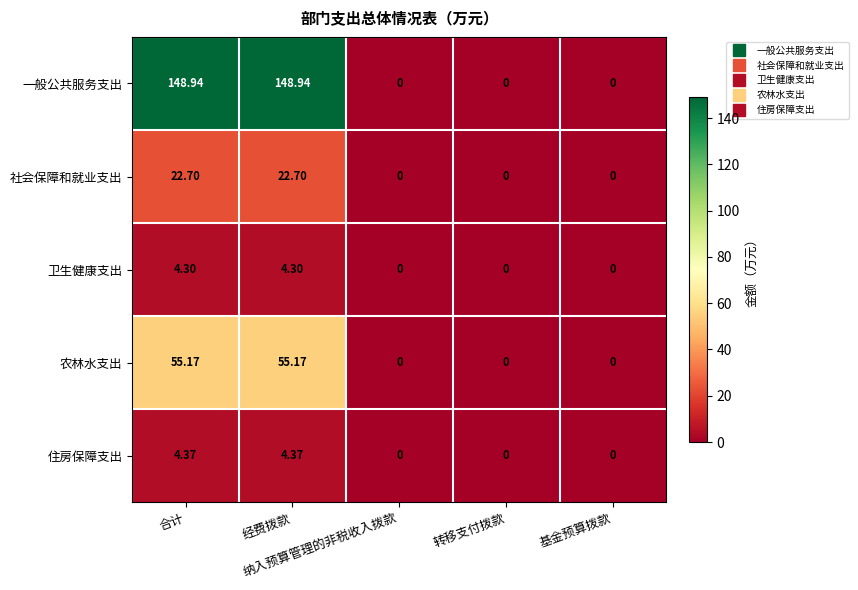

Which series has the largest total across all categories?

一般公共服务支出